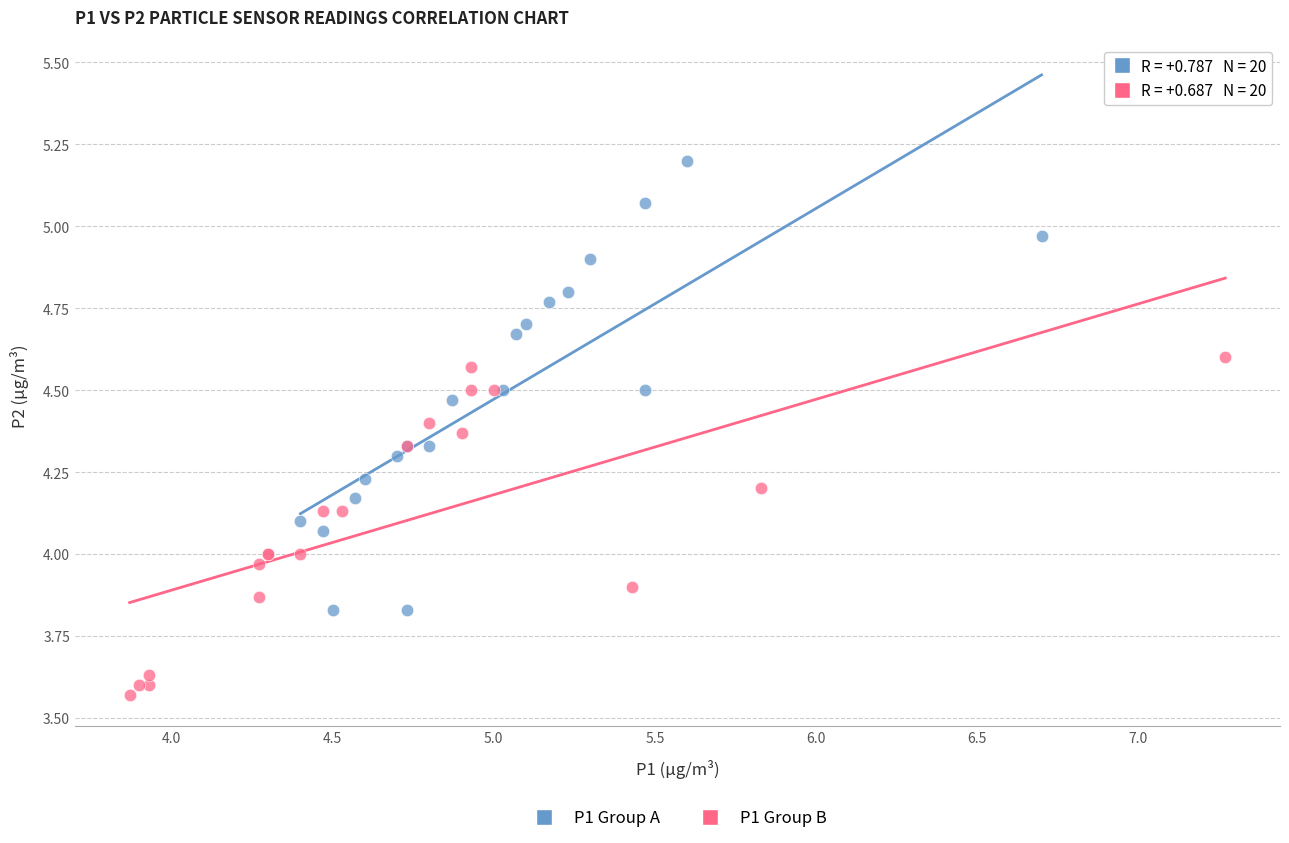

Which series reaches the maximum Y coordinate?

P1 Group A